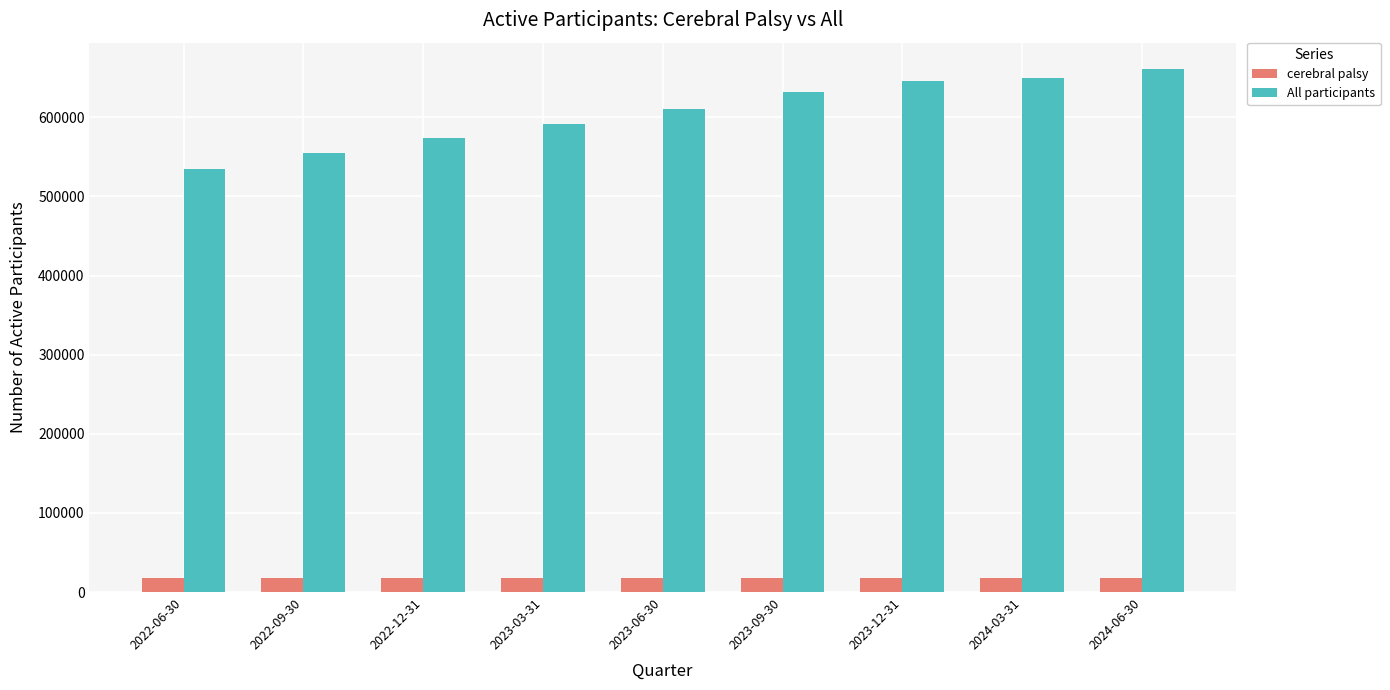

What are all the series names shown in the legend?

cerebral palsy, All participants